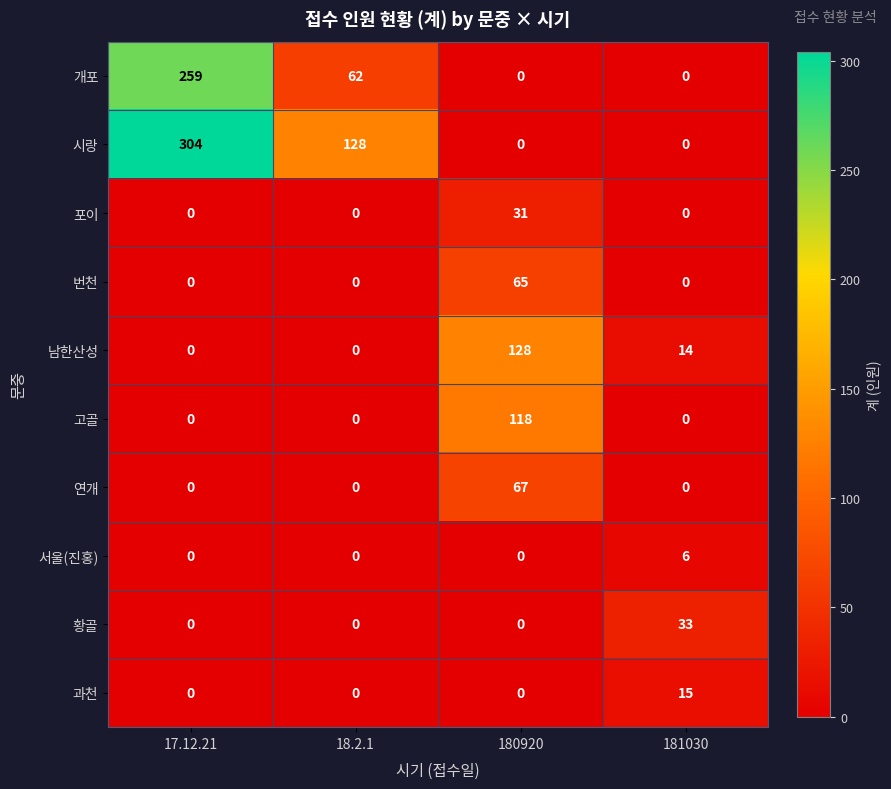

At which label does 시랑 first exceed 128?

17.12.21